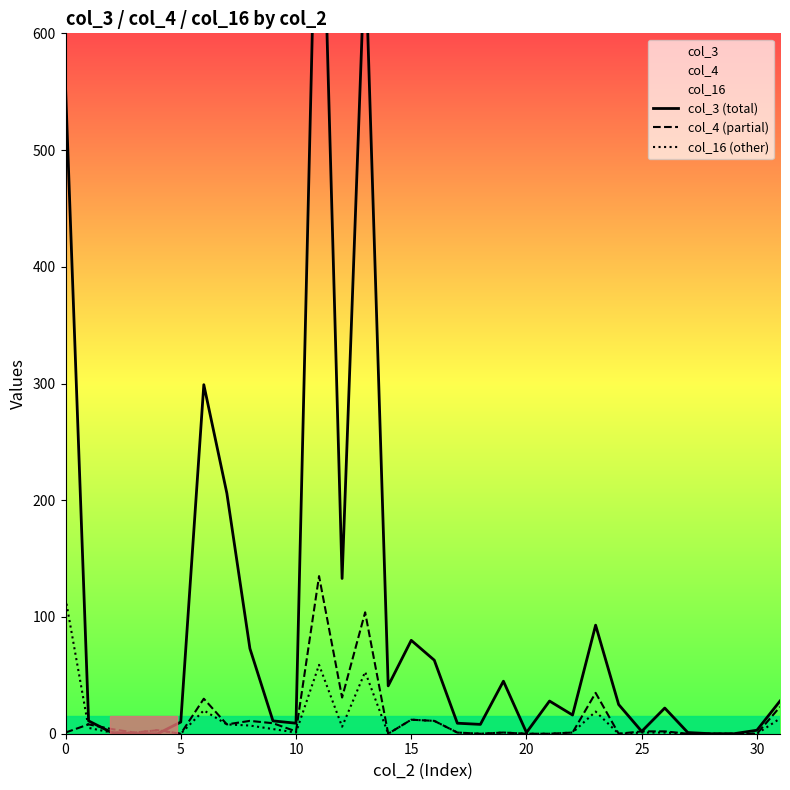

Is it true that col_16 (other) equals -58 at 20?

False